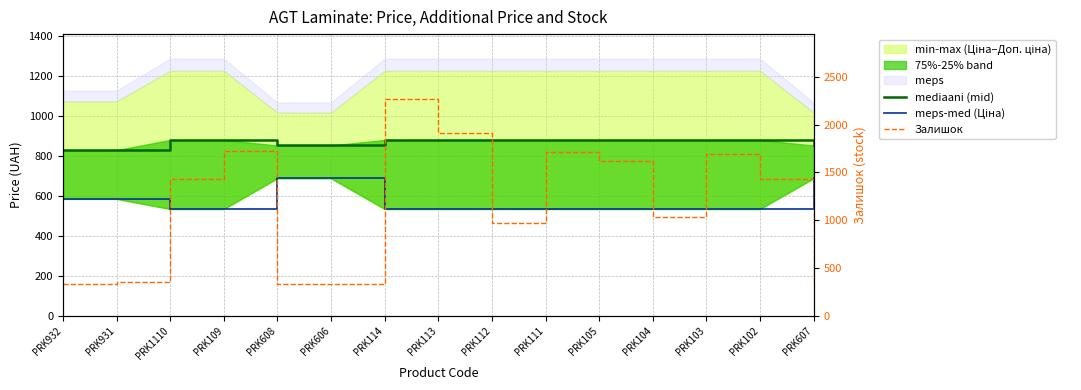

Is the value of mediaani (mid) at PRK113 greater than the value of meps-med (Ціна) at PRK114?

Yes